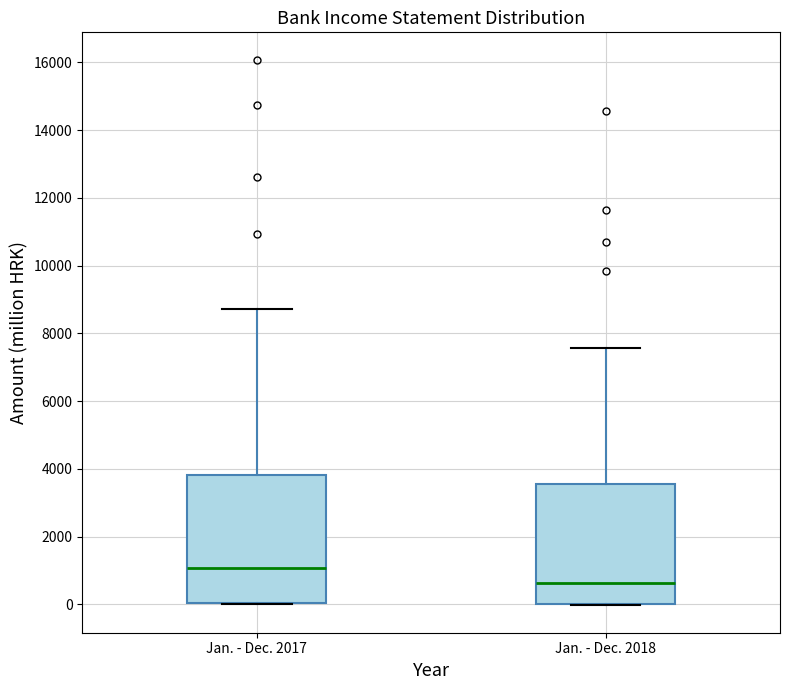

Where is the lower edge of the box for Jan. - Dec. 2017 on the y-axis? The values are not printed on the chart, so give them approximately, as read against the axis.

0